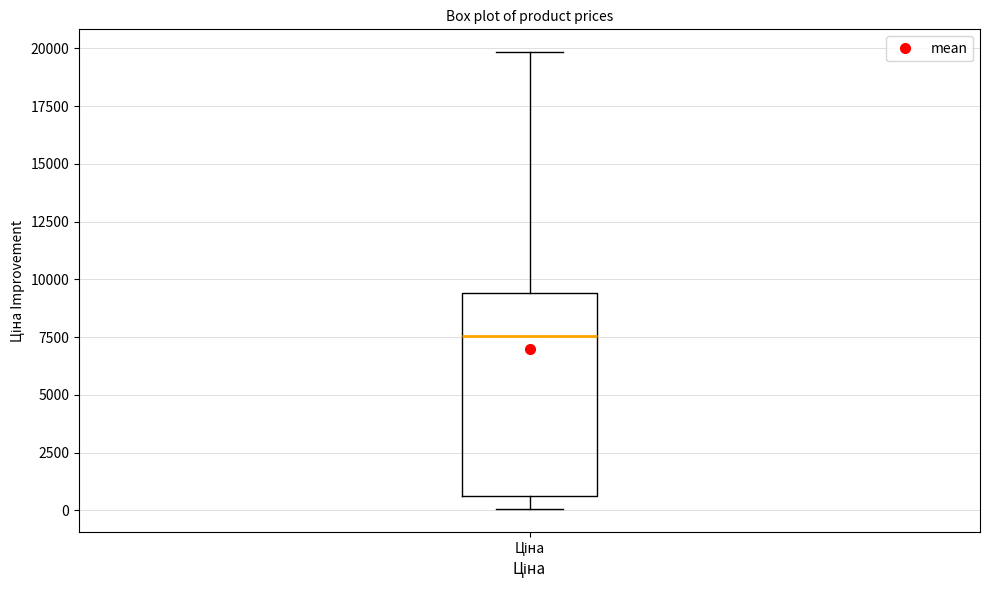

Read this box plot against the y-axis: the position of the median line, the range covered by the box, and the ends of both whiskers. The values are not printed on the chart, so give them approximately, as read against the axis.

median 7500, box 500 to 9500, whiskers 0 to 20000